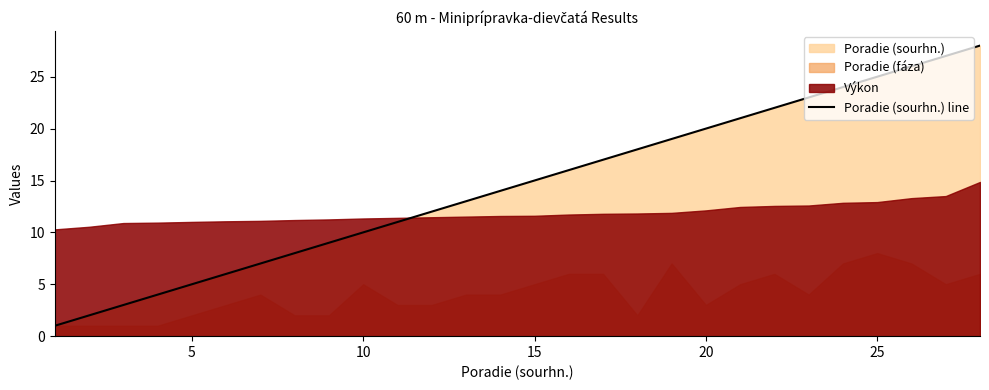

Count the number of categories in the chart.

28